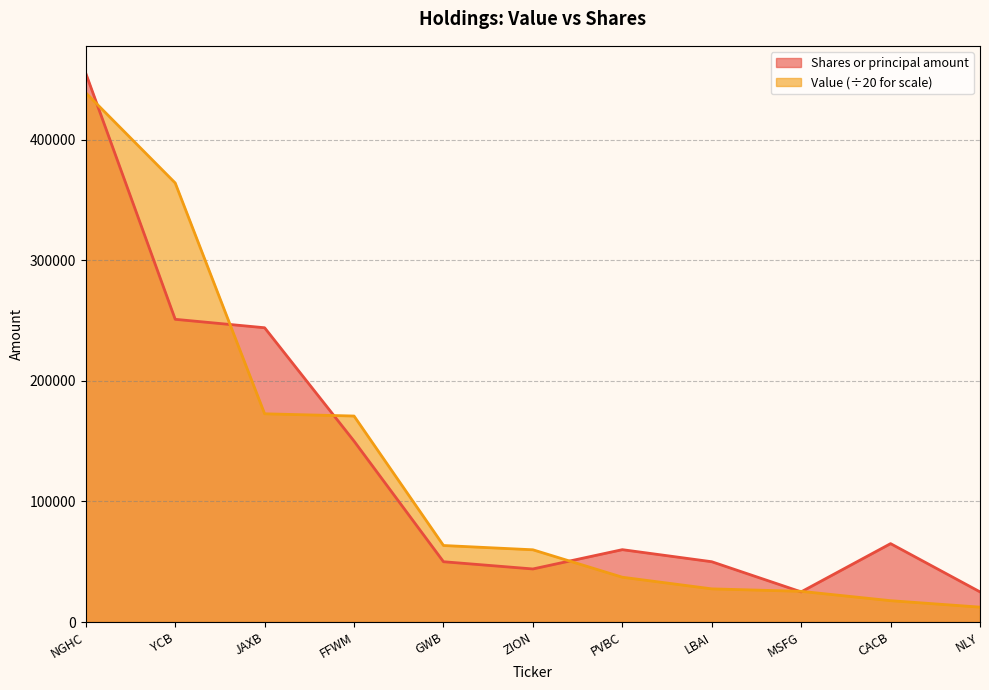

Read the Shares or principal amount value at NLY, to the nearest 10.

25000